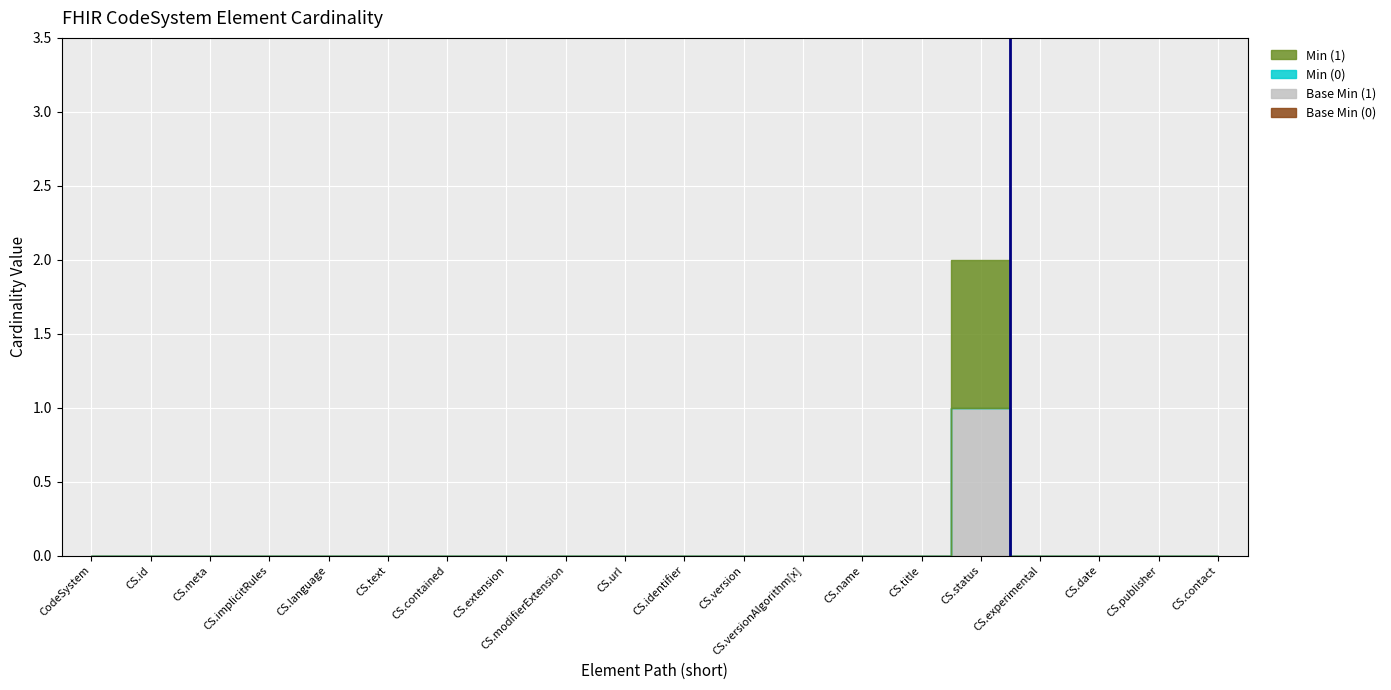

At which label does Min (1) reach its minimum?

CodeSystem